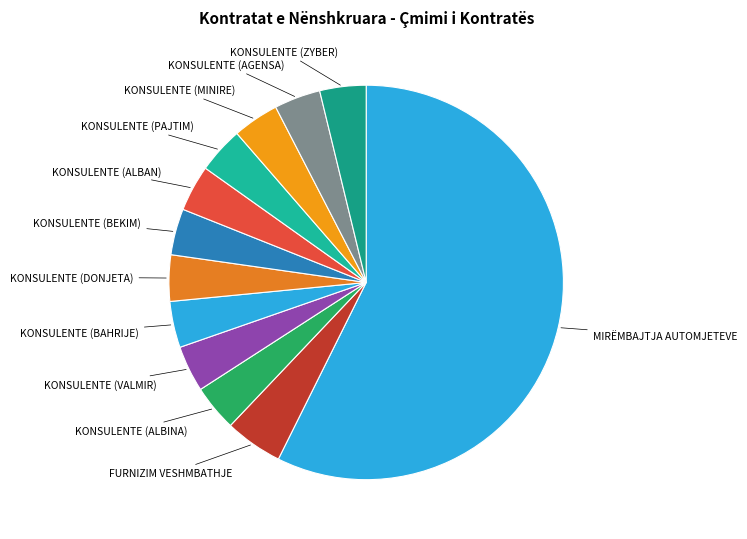

Which category accounts for the majority?

MIRËMBAJTJA AUTOMJETEVE